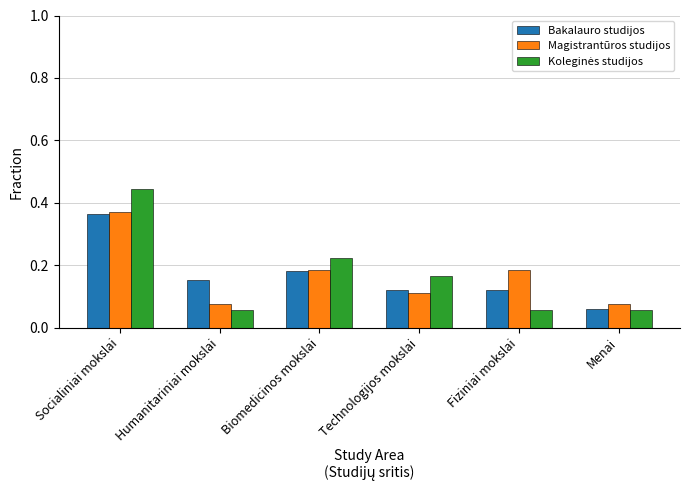

At which category is the sum across all series the highest?

Socialiniai mokslai